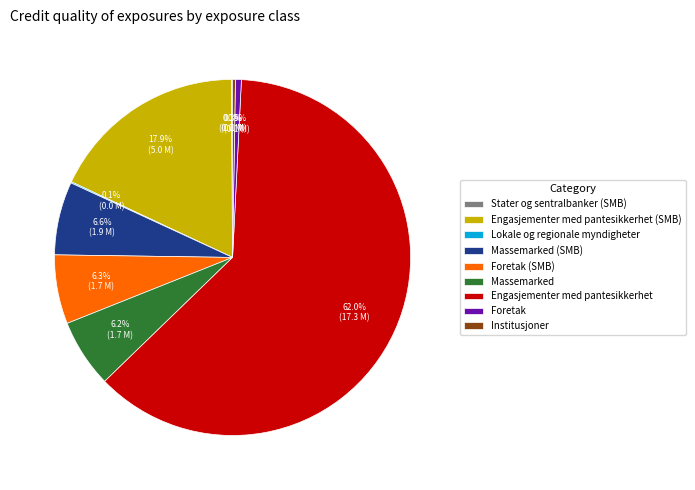

What portion of the pie excludes Engasjementer med pantesikkerhet (SMB)?

82.1%